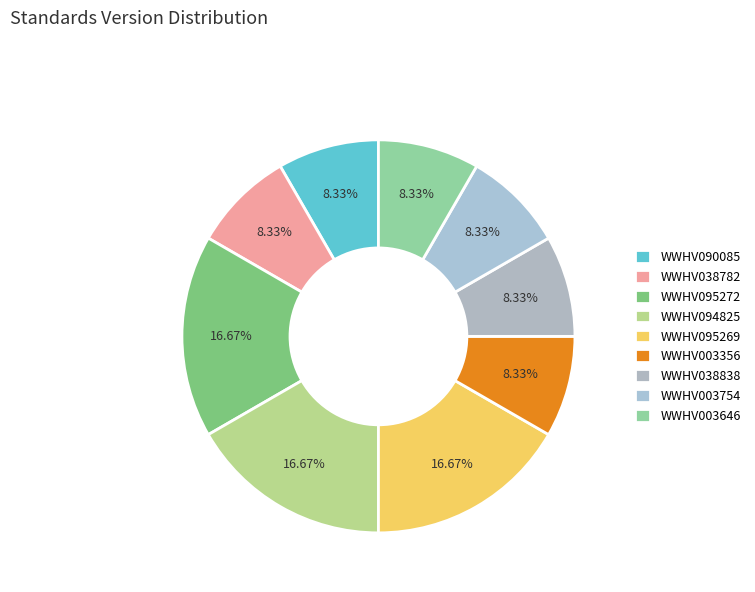

To the nearest percent, what portion does WWHV038782 represent?

8%